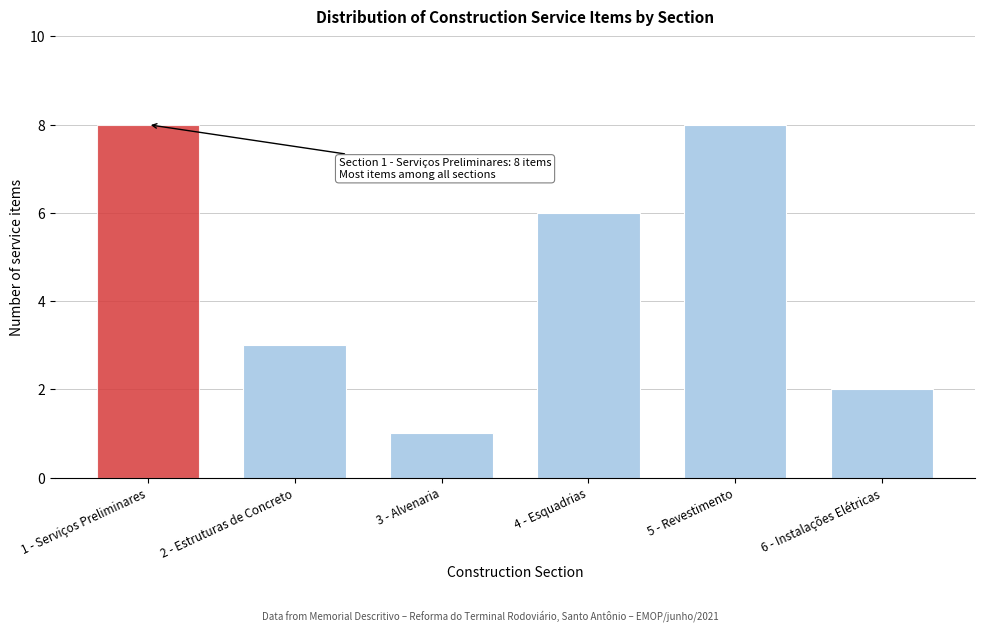

Reading right to left, transcribe all the data shown in this chart.

6 - Instalações Elétricas=2	5 - Revestimento=8	4 - Esquadrias=6	3 - Alvenaria=1	2 - Estruturas de Concreto=3	1 - Serviços Preliminares=8